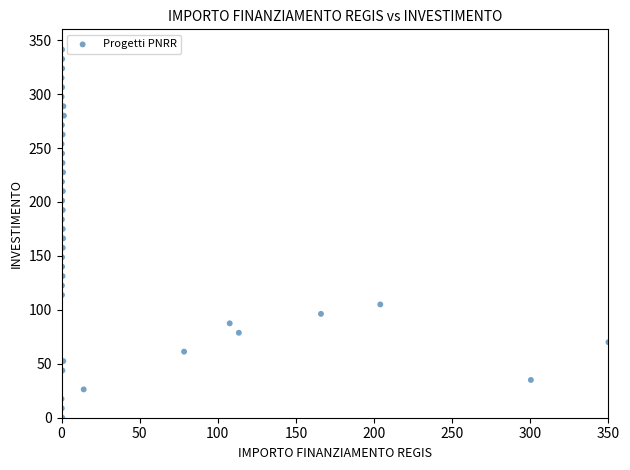

What is the range of X values (max minus min)?

350.0